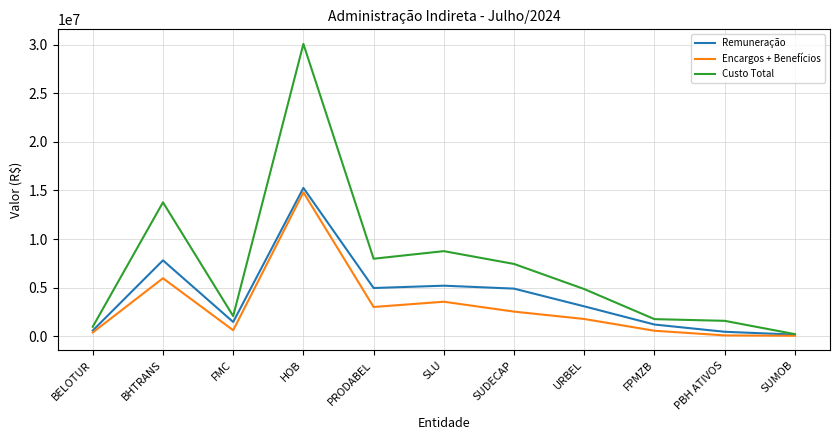

What are all the series names shown in the legend?

Remuneração, Encargos + Benefícios, Custo Total